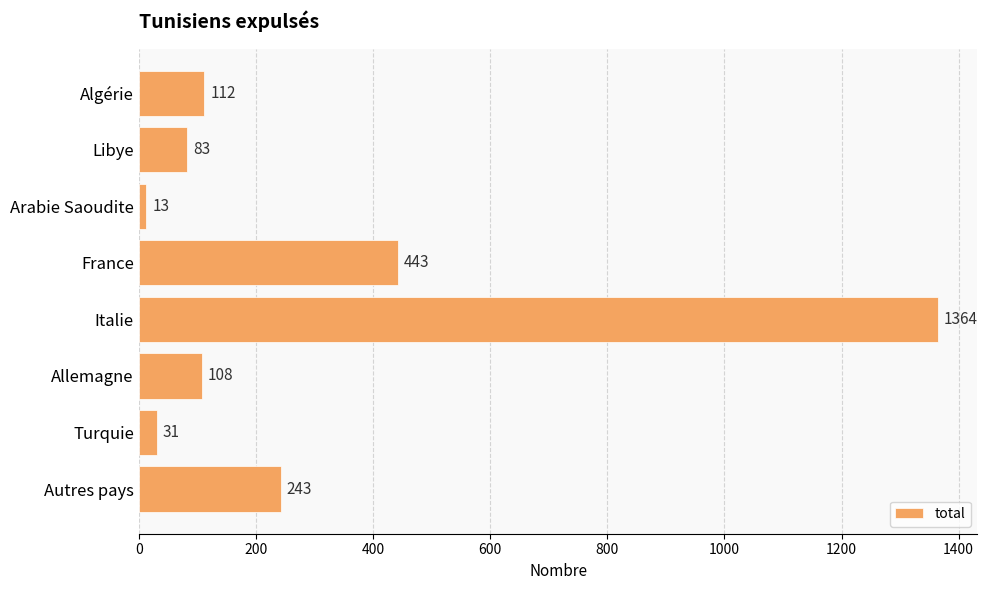

What is the difference between the maximum and second lowest values?

1333